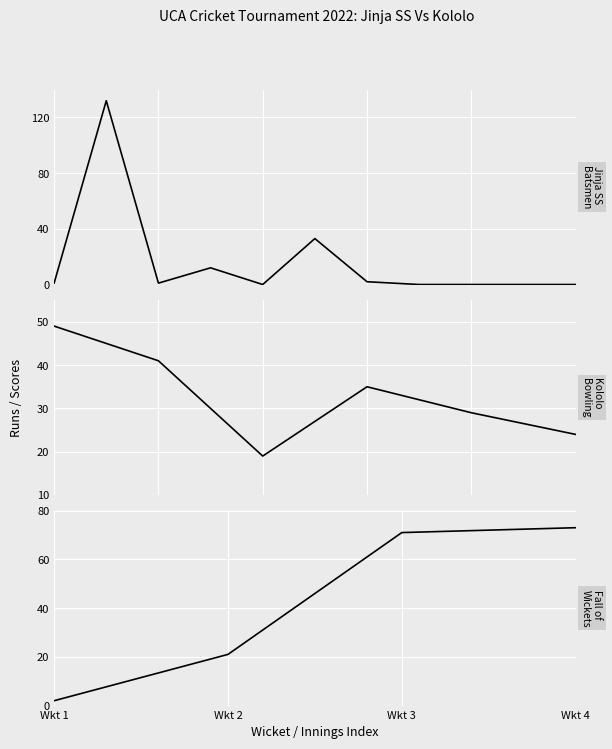

Is the value of Kololo Bowling Runs at 4 greater than the value of Jinja SS Batsmen Runs at 4?

Yes